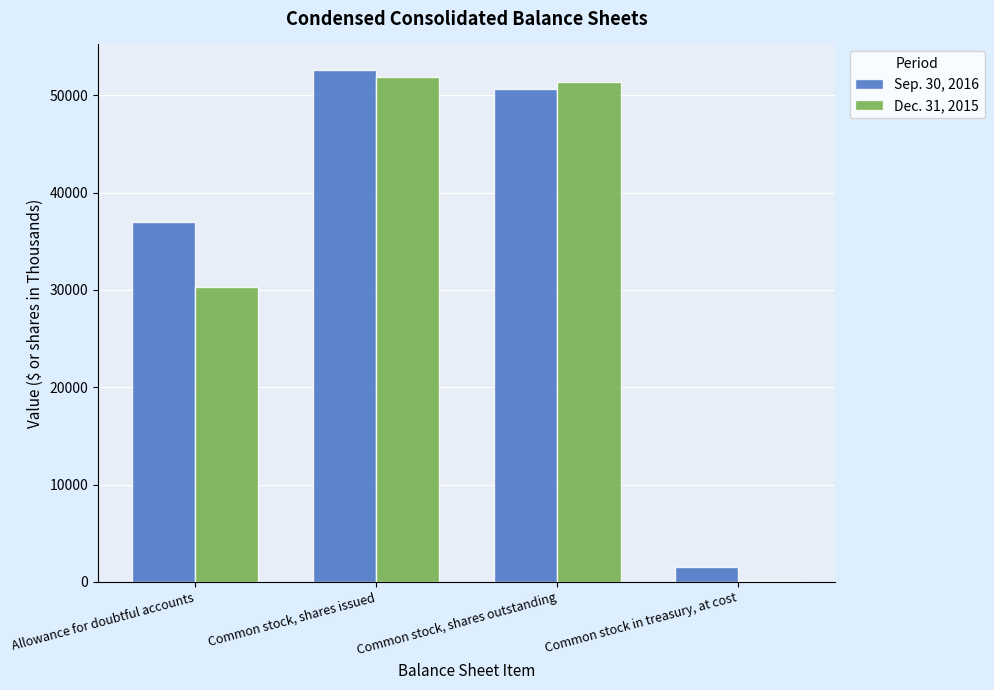

At which label does Dec. 31, 2015 first exceed 51370?

Common stock, shares issued